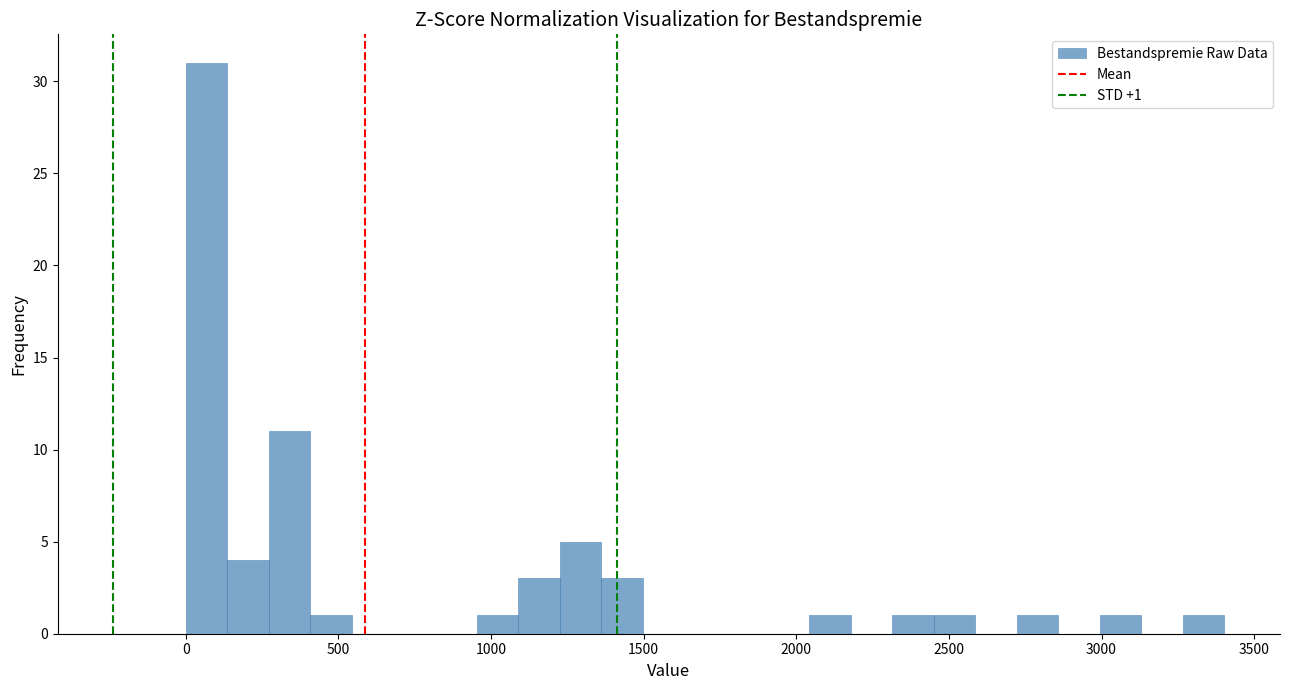

Read against the x-axis, roughly where is the centre of the tallest bar?

50